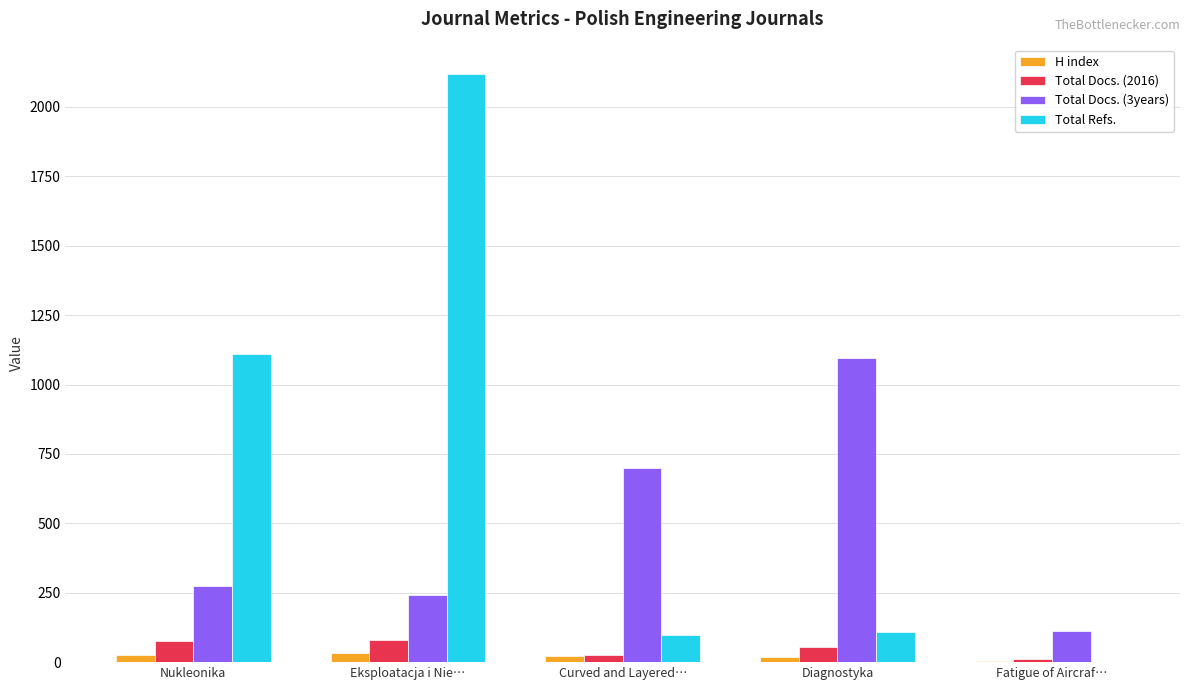

What is the total value across all series at Curved and Layered…?

844